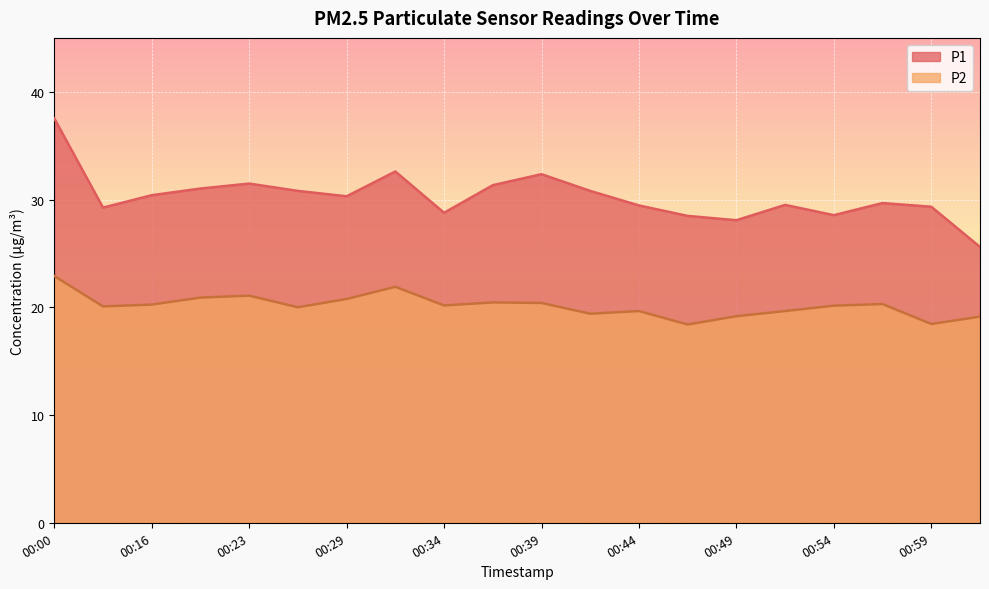

Is the value of P2 at 00:00 greater than the value of P1 at 00:26?

No